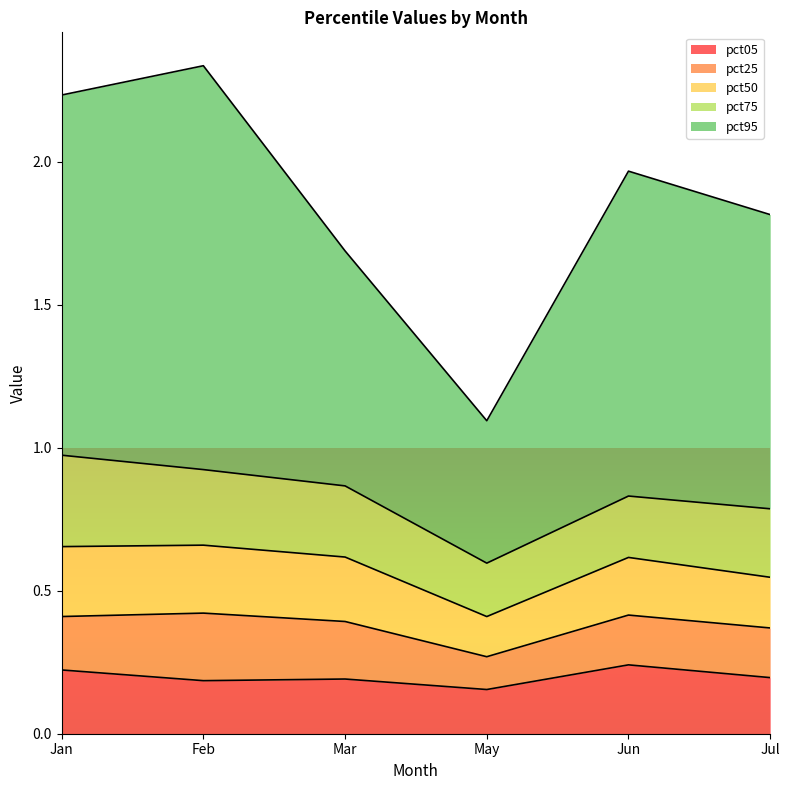

Which has a higher value, Feb or May?

Feb